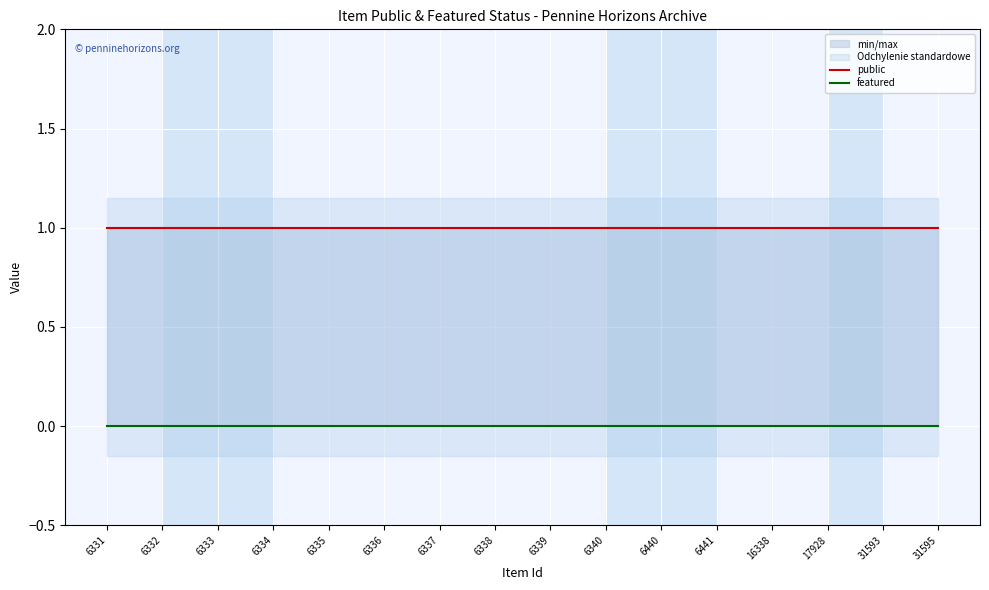

Reading right to left, transcribe all the data shown in this chart.

public: 31595=1	31593=1	17928=1	16338=1	6441=1	6440=1	6340=1	6339=1	6338=1	6337=1	6336=1	6335=1	6334=1	6333=1	6332=1	6331=1
featured: 31595=0	31593=0	17928=0	16338=0	6441=0	6440=0	6340=0	6339=0	6338=0	6337=0	6336=0	6335=0	6334=0	6333=0	6332=0	6331=0